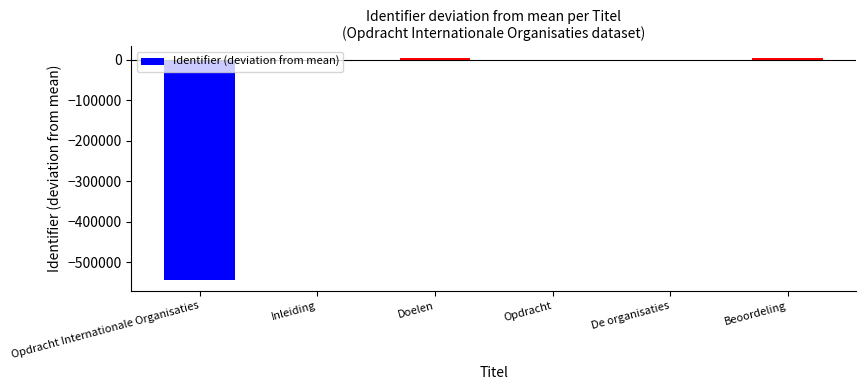

How many data points does each series have?

6